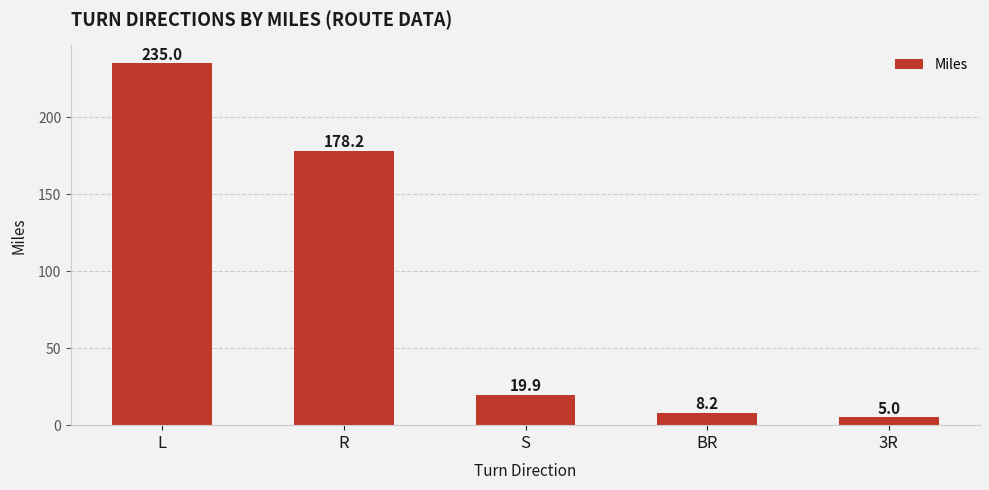

At which category does the chart reach its peak across all series?

L